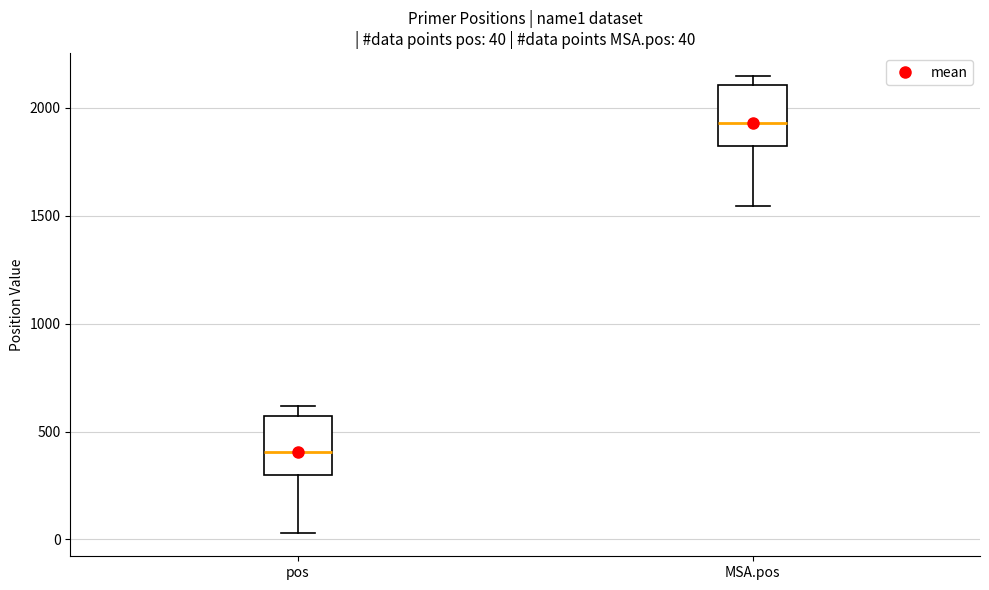

Which box has the lowest median line?

pos